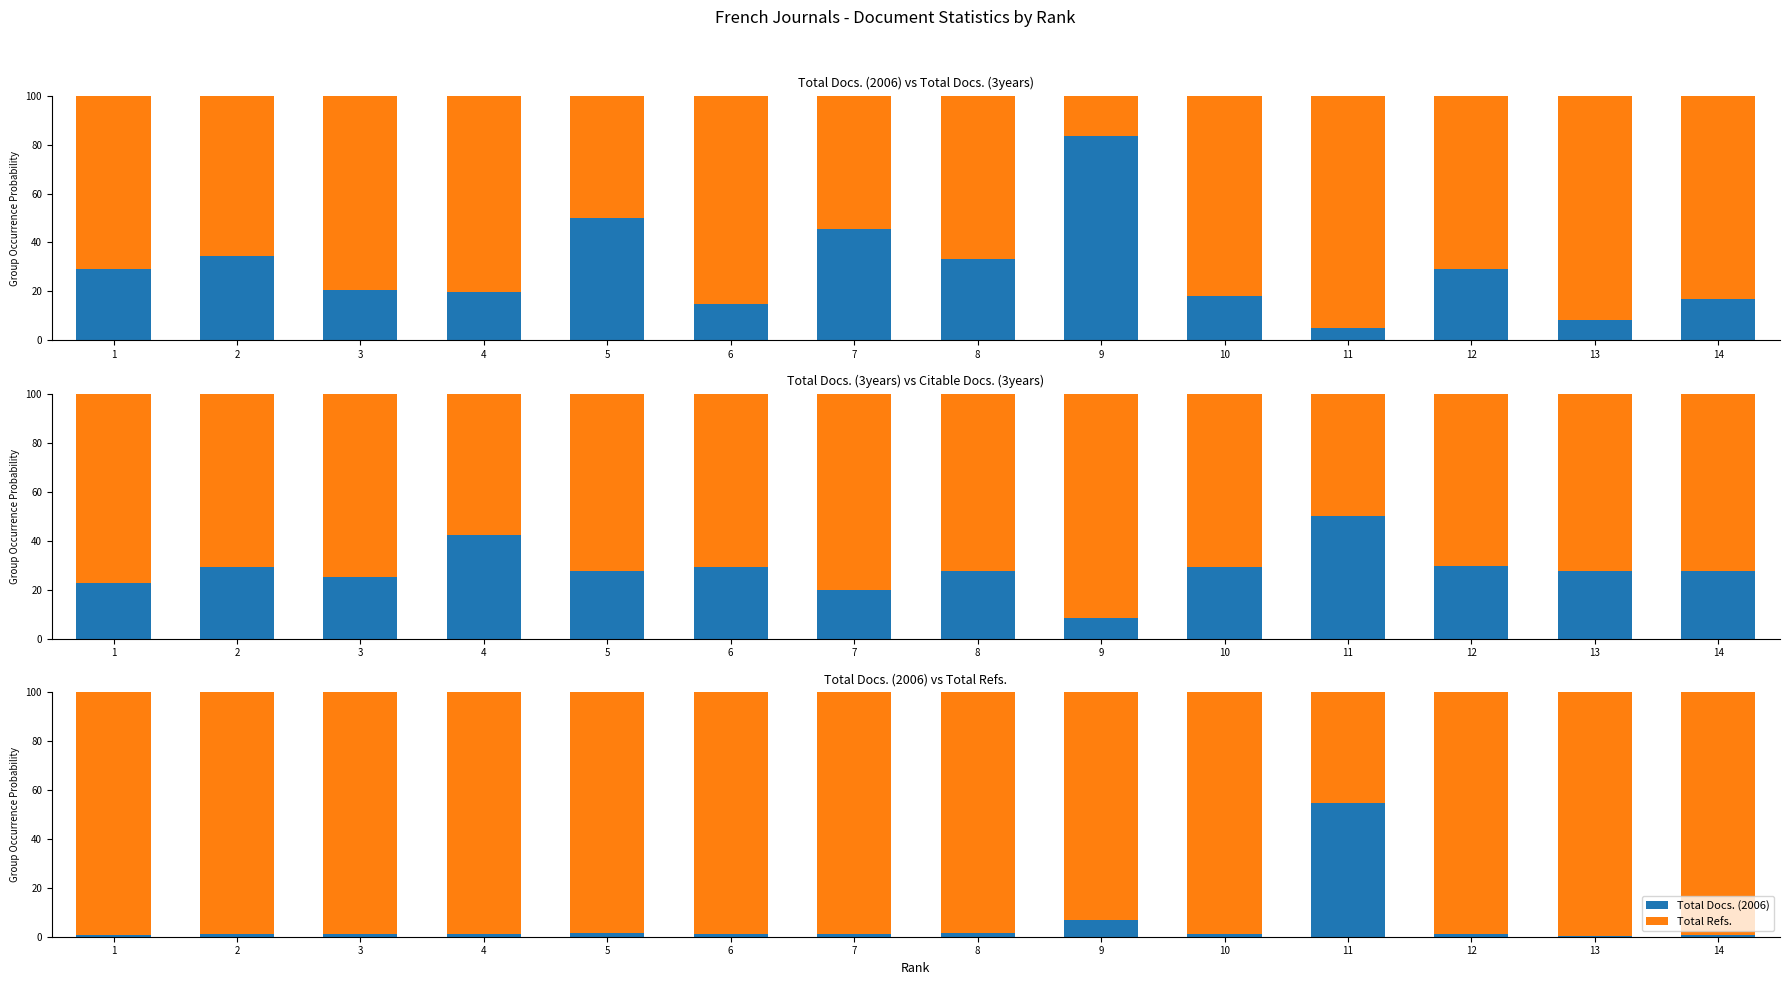

The value of Total Docs. (3years) at 2 is 29.2. True or false?

True